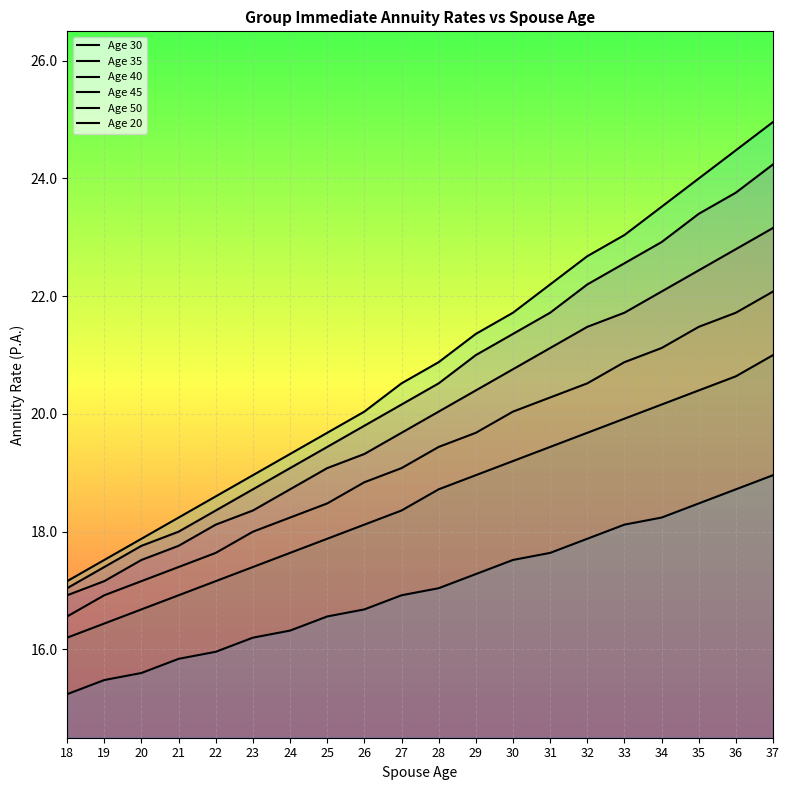

What are all the series names shown in the legend?

Age 30, Age 35, Age 40, Age 45, Age 50, Age 20